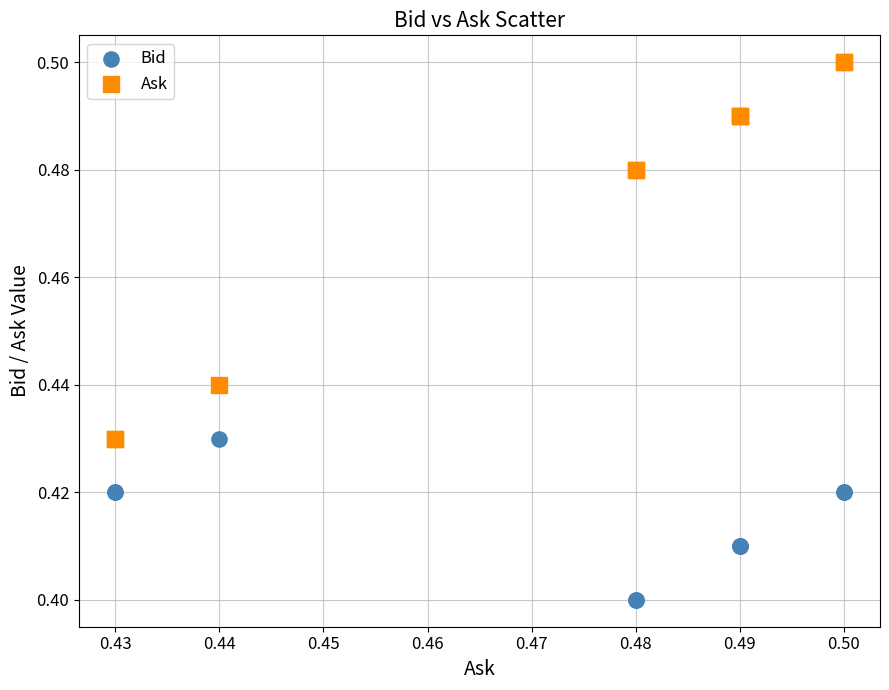

Which series has the largest Y range (max minus min)?

Ask